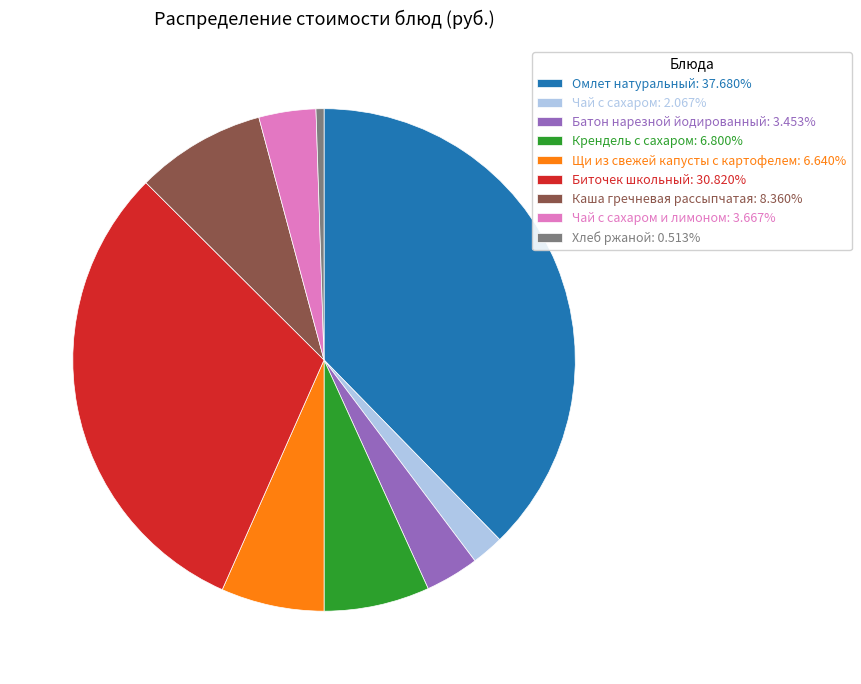

Combined, do Биточек школьный: 30.820% and Батон нарезной йодированный: 3.453% account for over 50%?

No